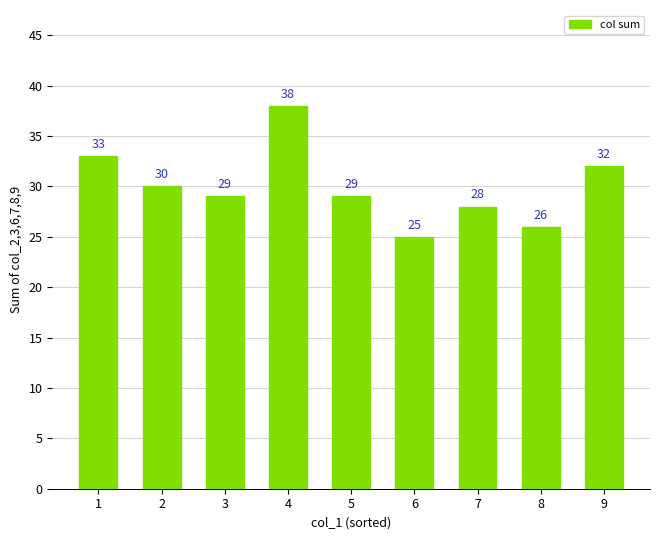

What is the change in value from 7 to 9?

+4